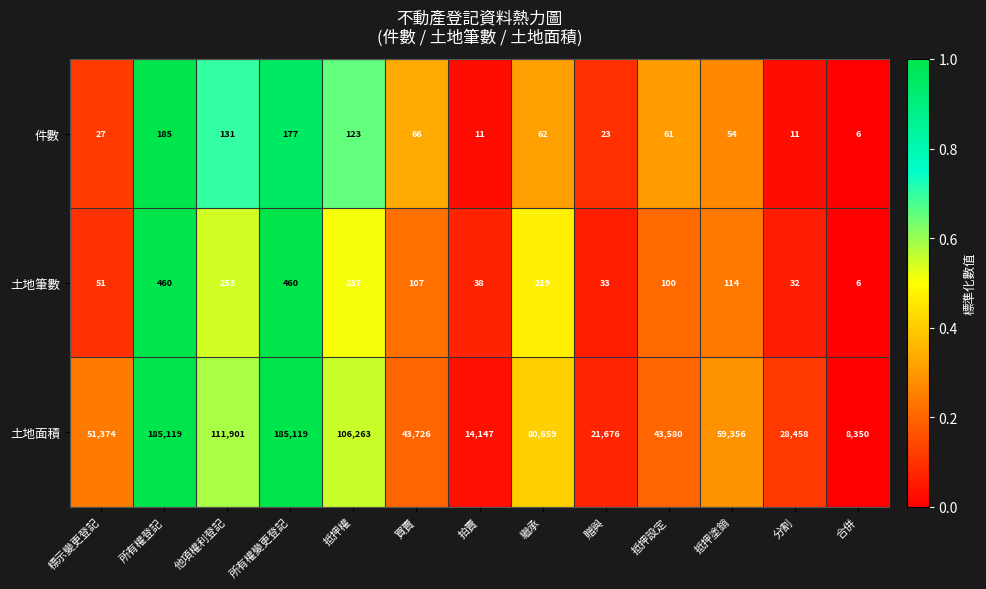

Which series has the largest range (max minus min)?

土地面積